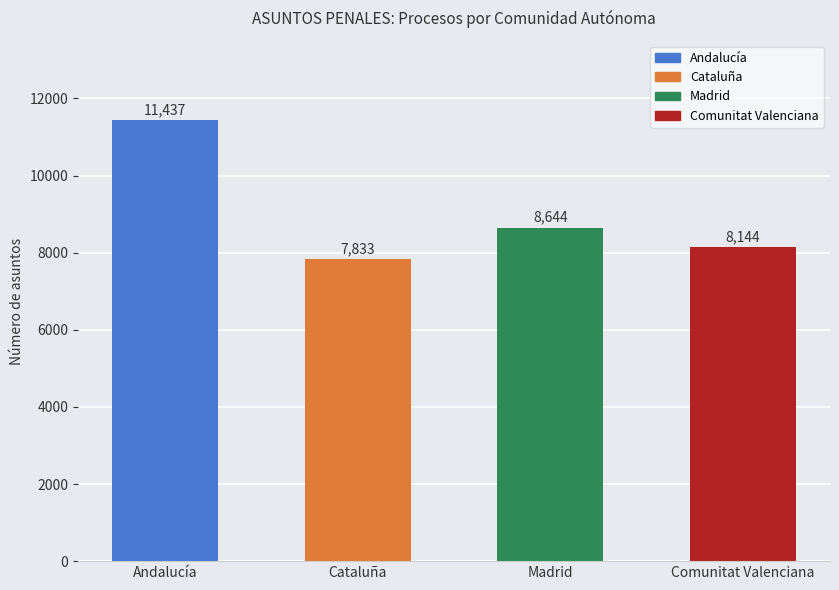

What is the difference between the second highest and second lowest values?

500